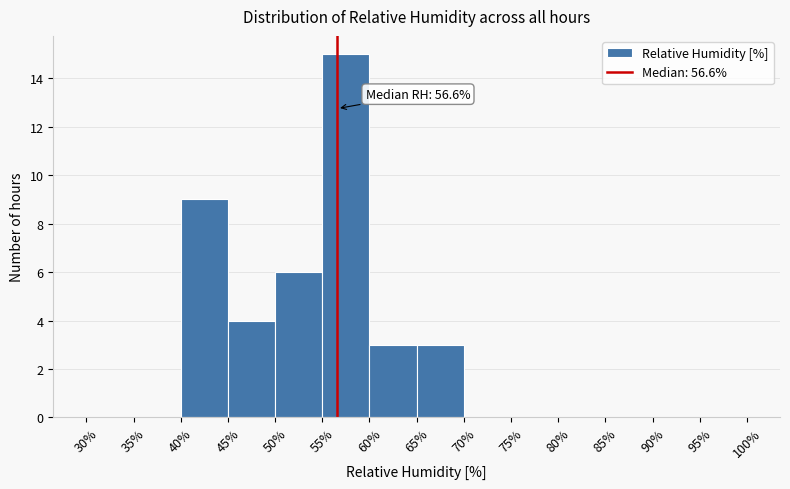

Which range on the x-axis has the tallest bar?

55% to 60%